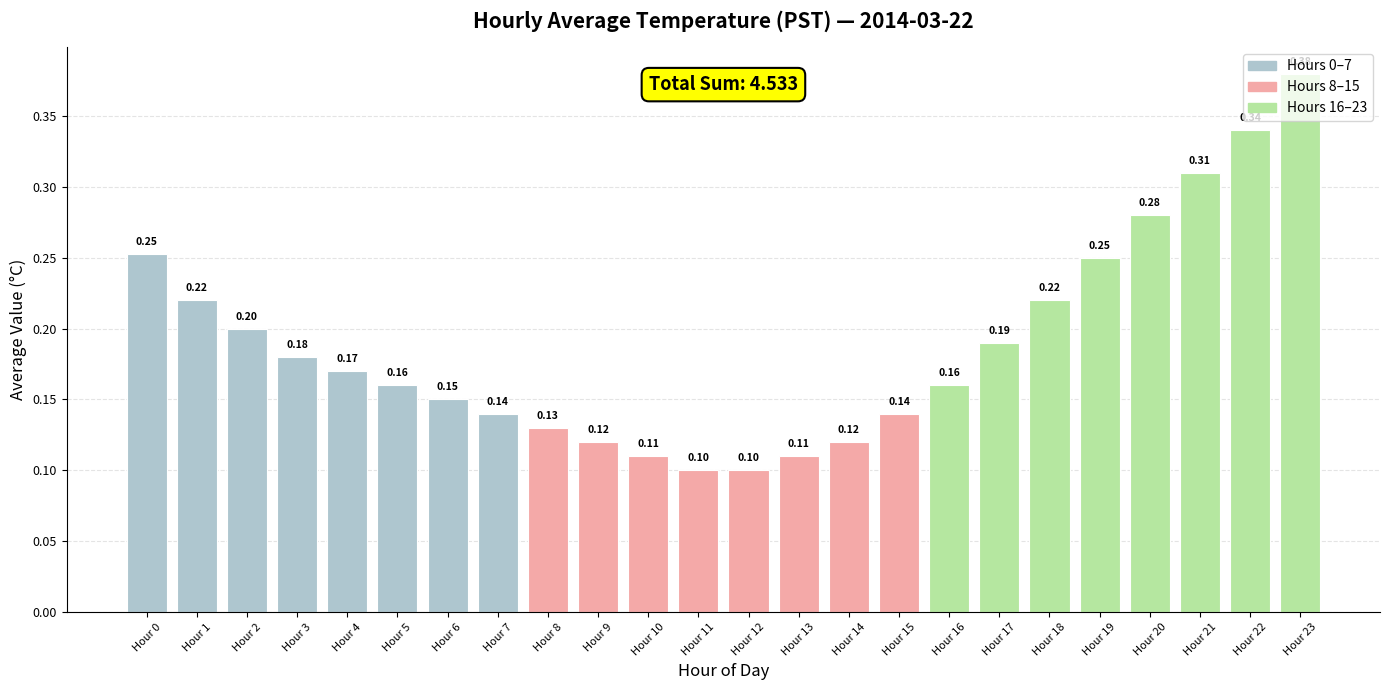

The chart shows a value of 0.2 at Hour 19. True or false?

True